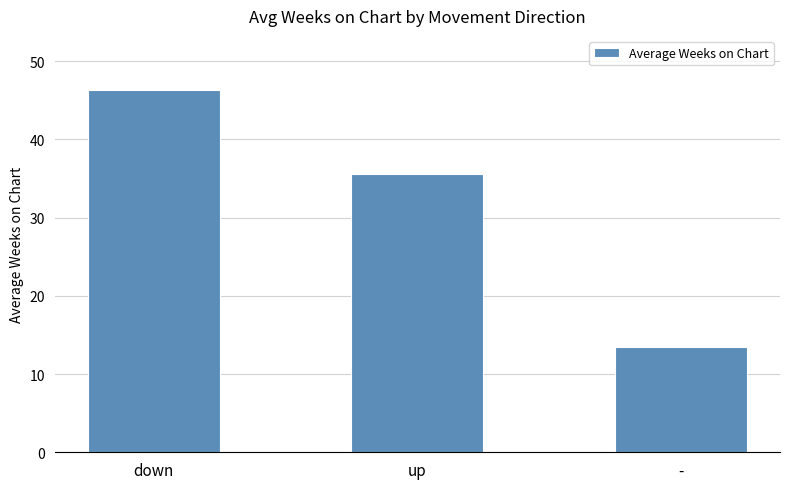

Count the number of data series in this chart.

1